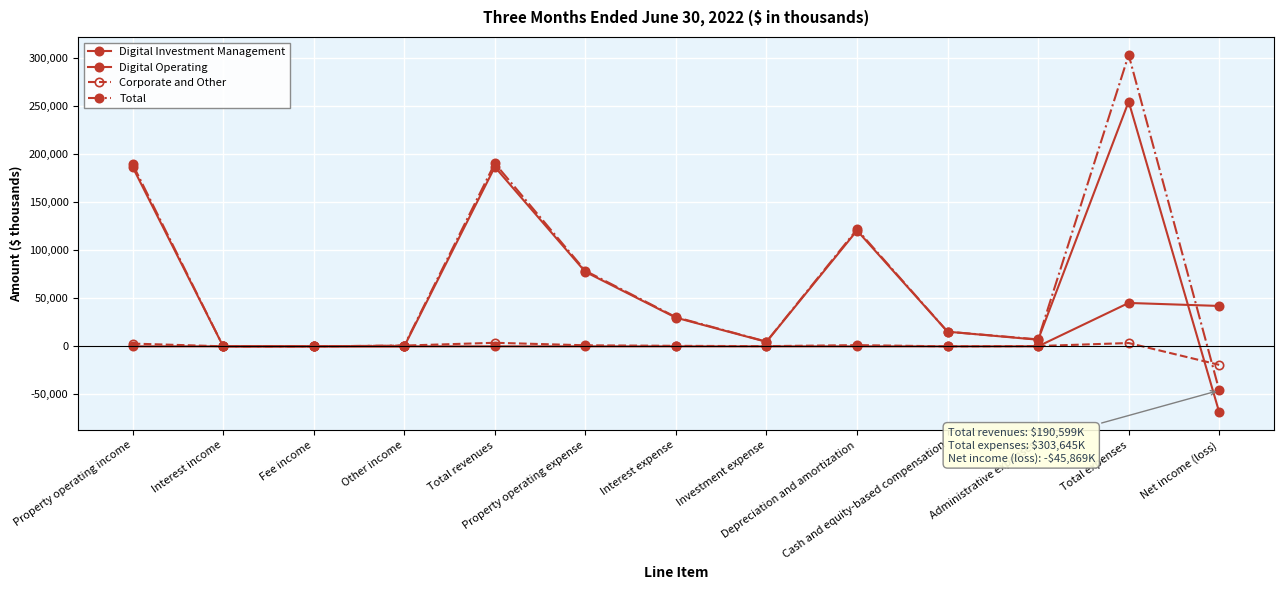

Which series changed the most between Interest income and Cash and equity-based compensation?

Digital Operating